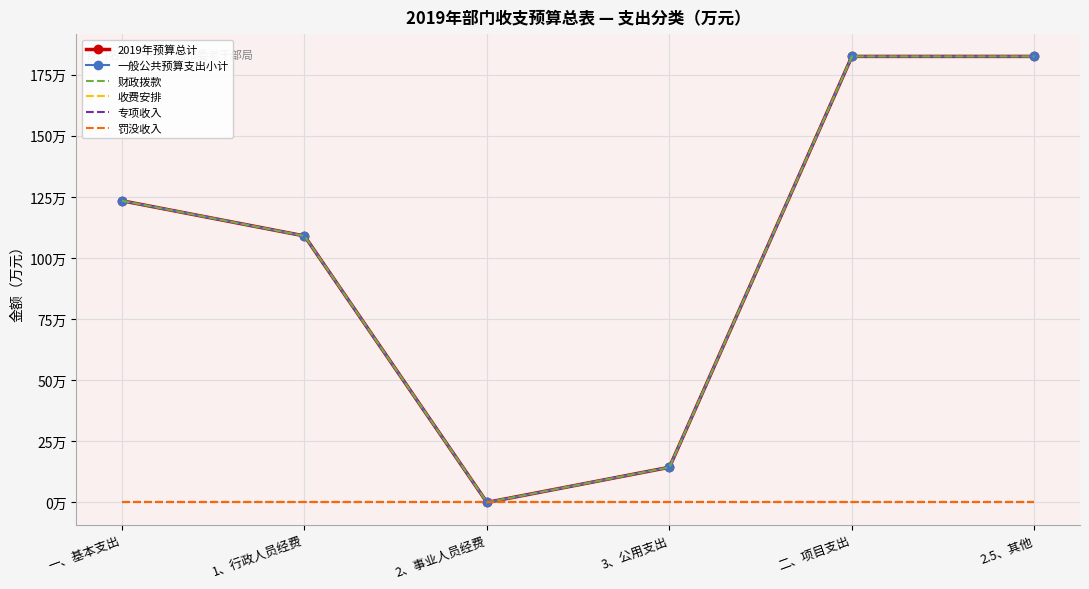

Which label corresponds to the largest value in the chart?

二、项目支出